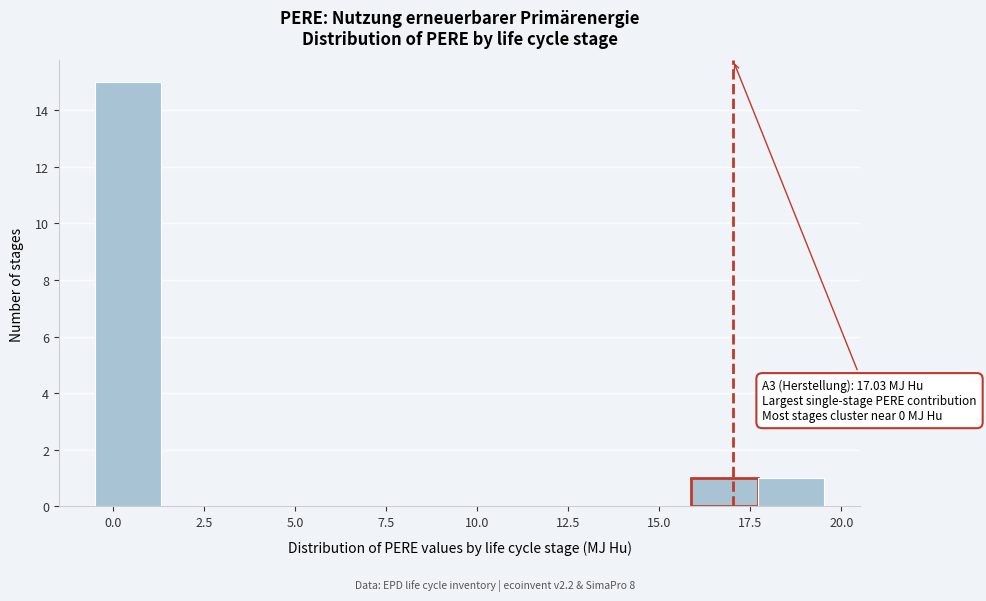

Around what value on the x-axis is the tallest bar? Give the approximate position of its centre, as read against the axis.

0.5